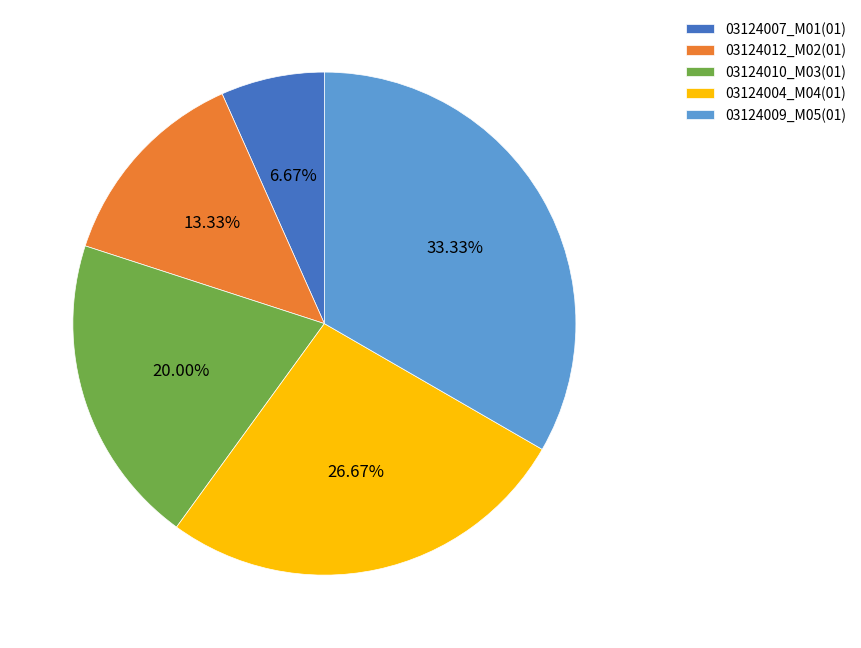

Count the number of slices in the pie.

5